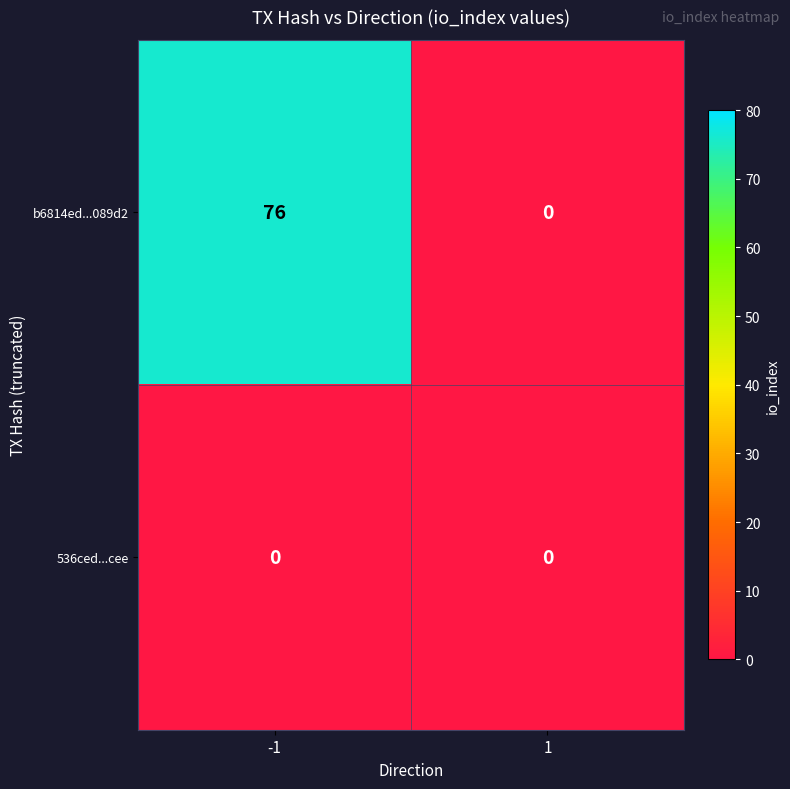

Is it true that b6814ed...089d2 equals -46 at 1?

False